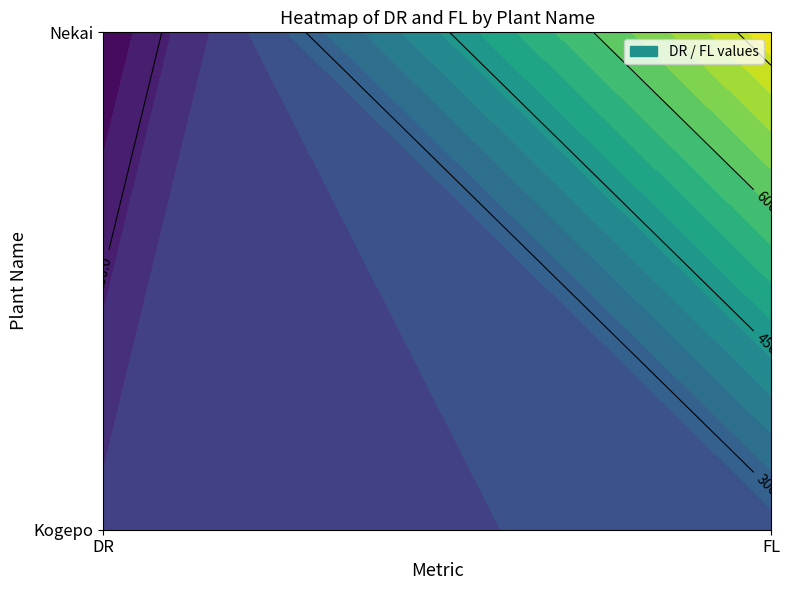

Reading right to left, list all the values displayed in this chart.

Kogepo: 257	215
Nekai: 785	89